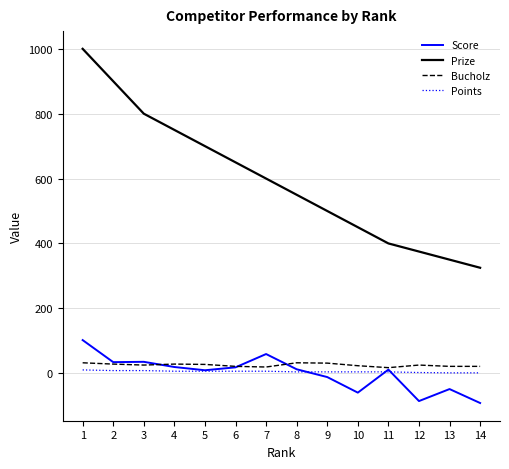

Which series has the widest spread of values?

Prize